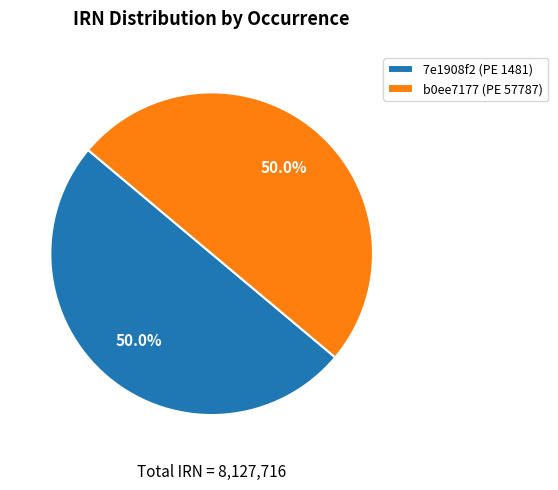

Approximately how many times larger is the value at 7e1908f2 (PE 1481) compared to b0ee7177 (PE 57787)?

1.0